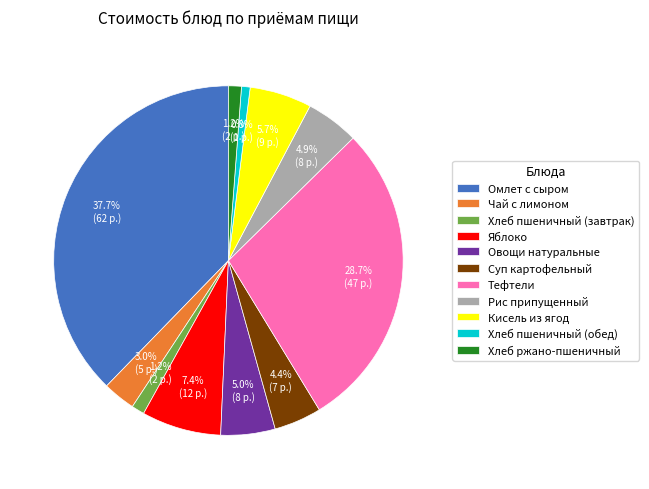

To the nearest percent, what portion does Суп картофельный represent?

4%